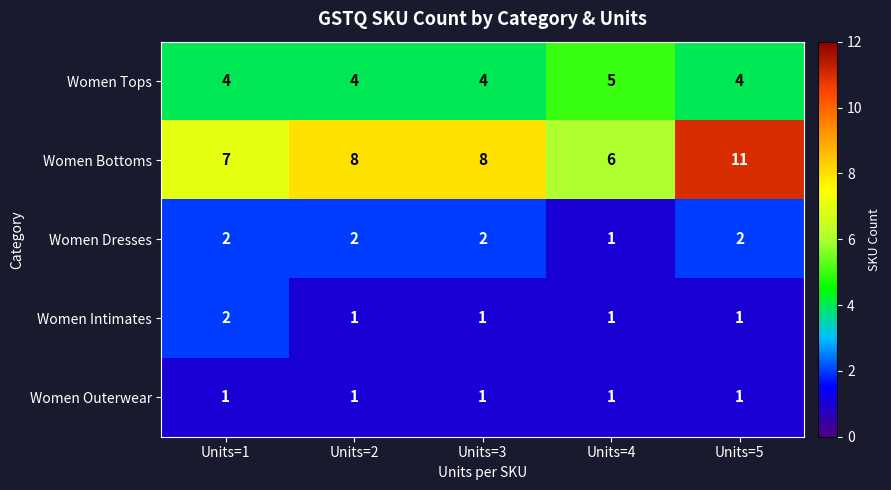

What is the average value of the Women Tops series?

4